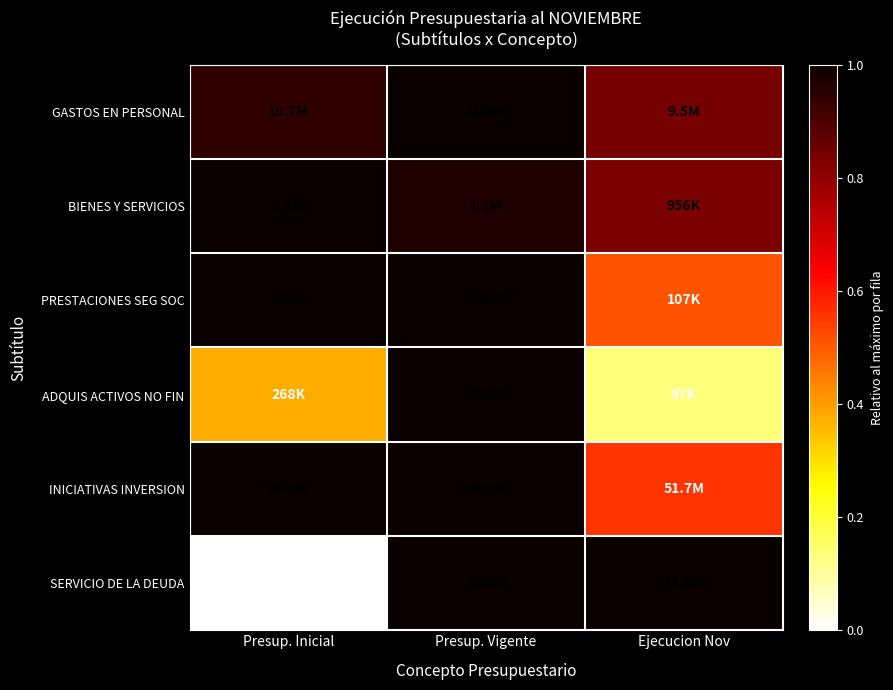

At how many categories does at least one series exceed 0?

3